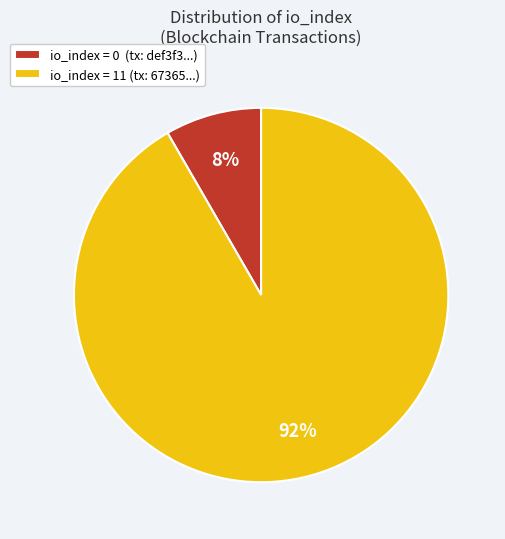

Is the sum of io_index = 11 (tx: 67365...) and io_index = 0 (tx: def3f3...) greater than half?

Yes